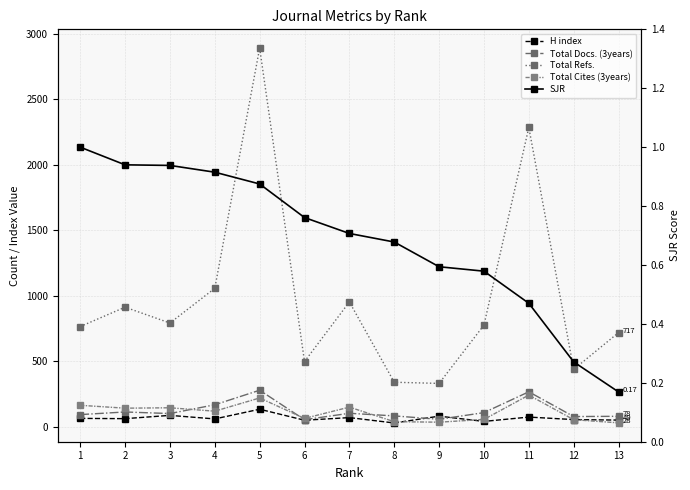

Which series has the largest range (max minus min)?

Total Refs.